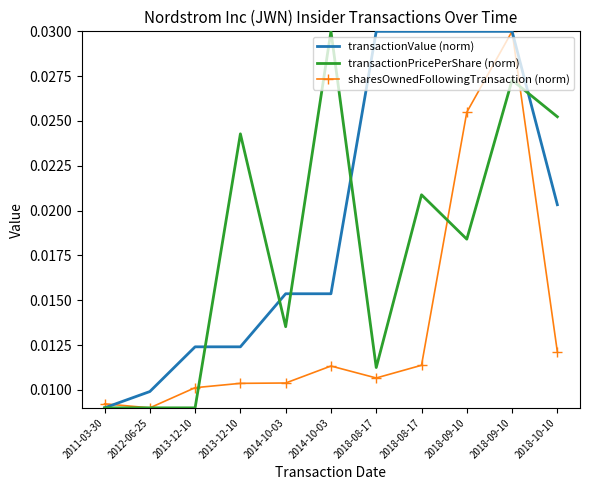

How many interior local peaks does the sharesOwnedFollowingTransaction (norm) series have?

2